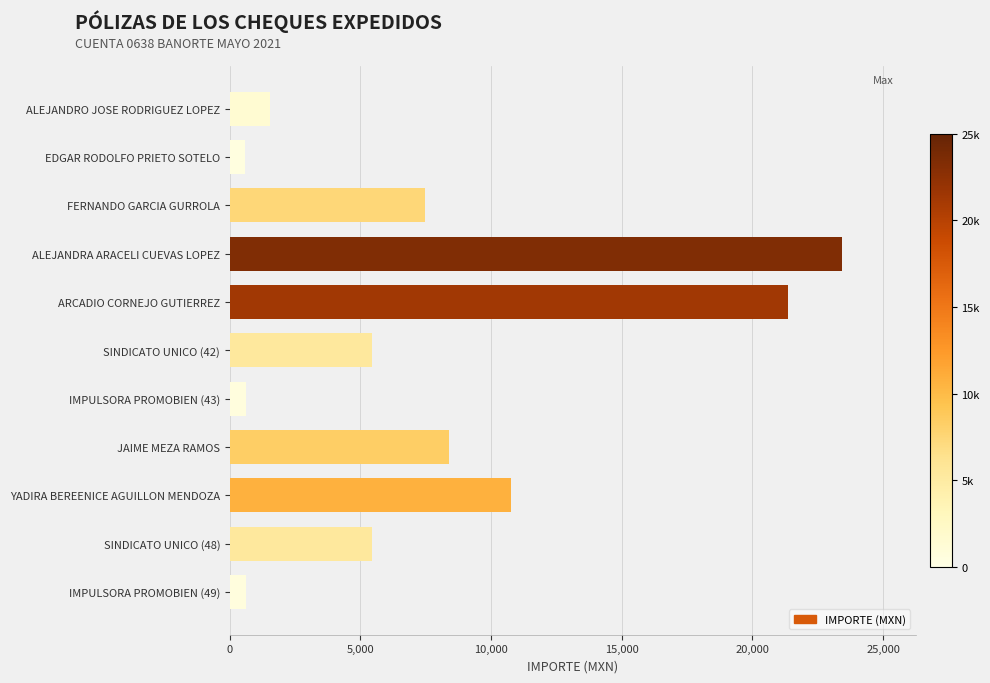

Read the value at YADIRA BEREENICE AGUILLON MENDOZA.

10767.7